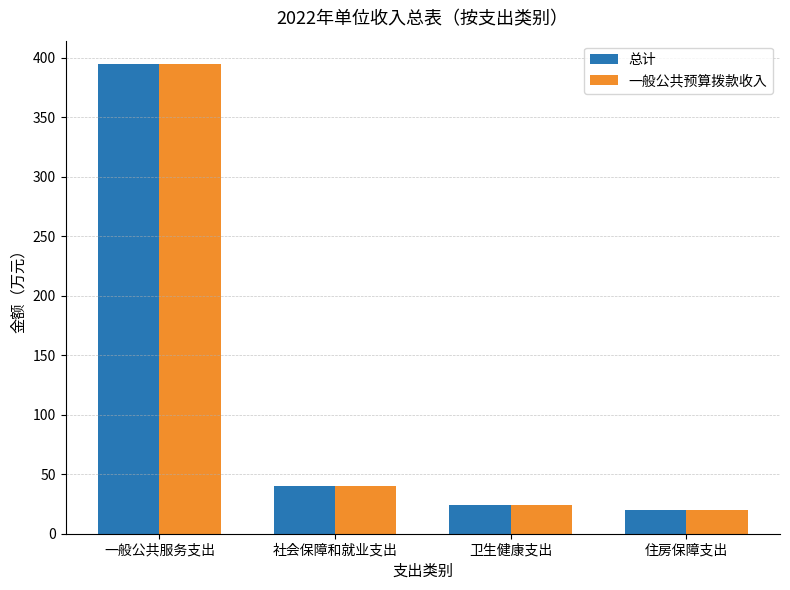

What is the sum of the 总计 values at 住房保障支出 and 社会保障和就业支出?

59.5